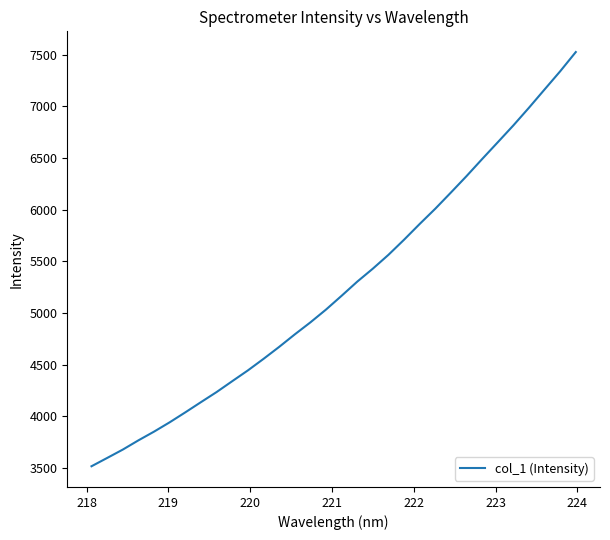

What is the difference between the maximum and minimum values?

4007.2